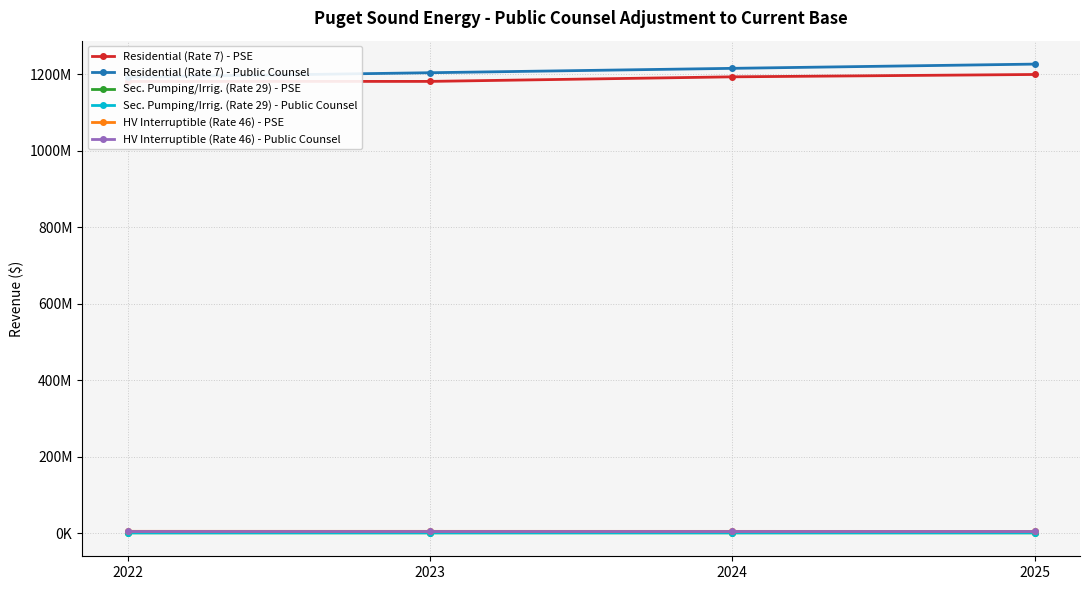

Between 2023 and 2025, which is larger?

2025